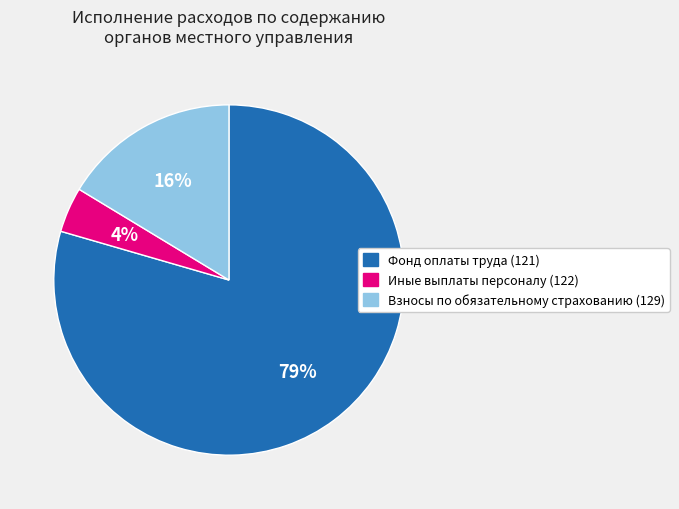

How many segments does this pie chart have?

3